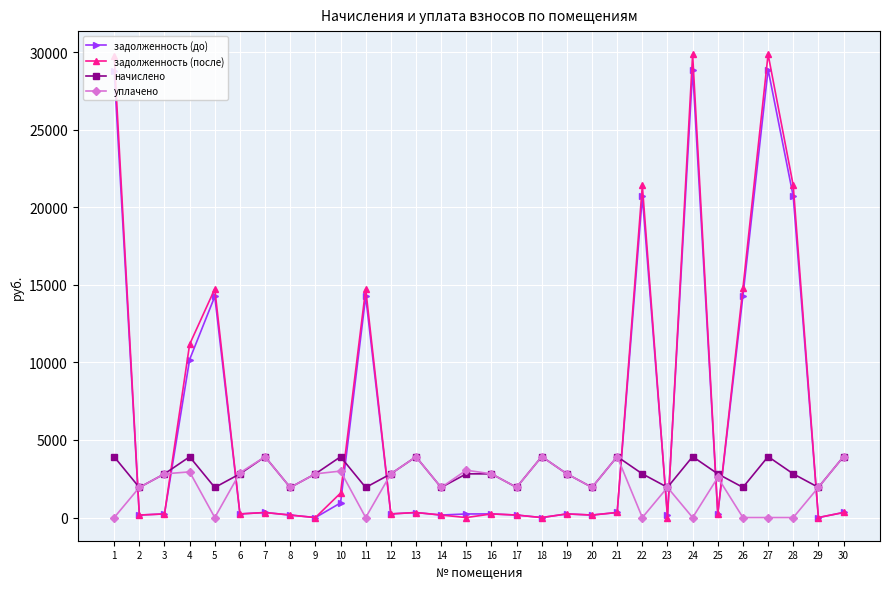

The задолженность (до) series shows 161.3 at 17. True or false?

True